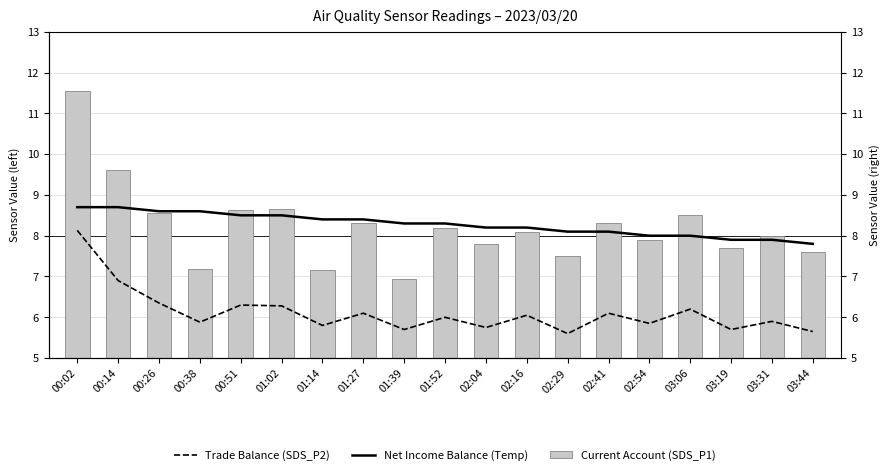

How many data points in Trade Balance (SDS_P2) are above 6?

9